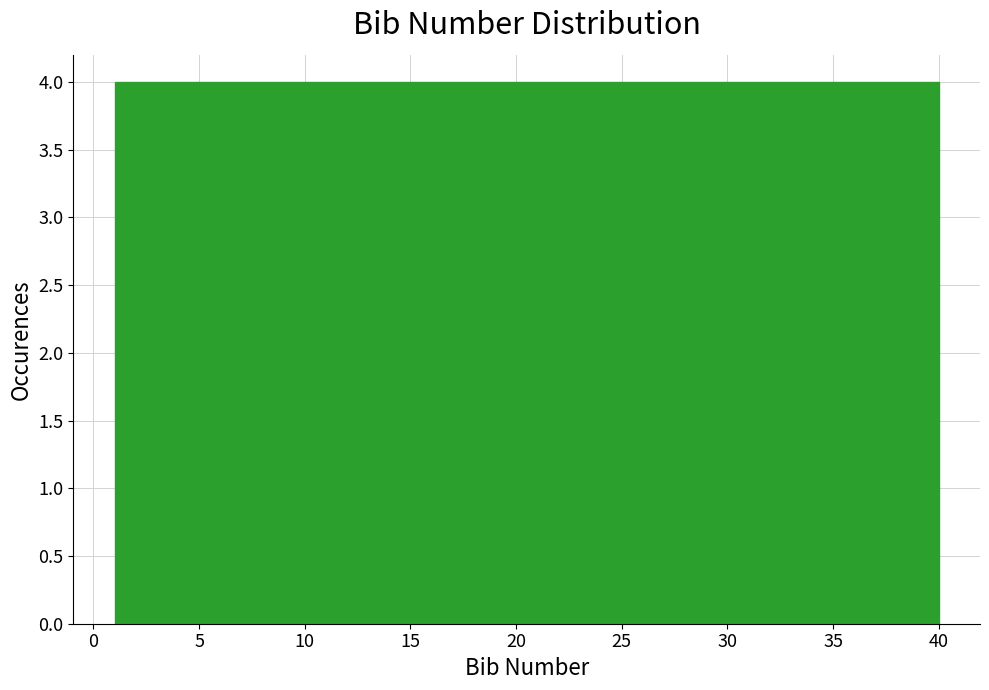

What is the height of the bar covering 12.7 to 16.6 on the x-axis? Neither the bar edges nor the heights are printed on the chart, so give them approximately, as read against the axes.

4